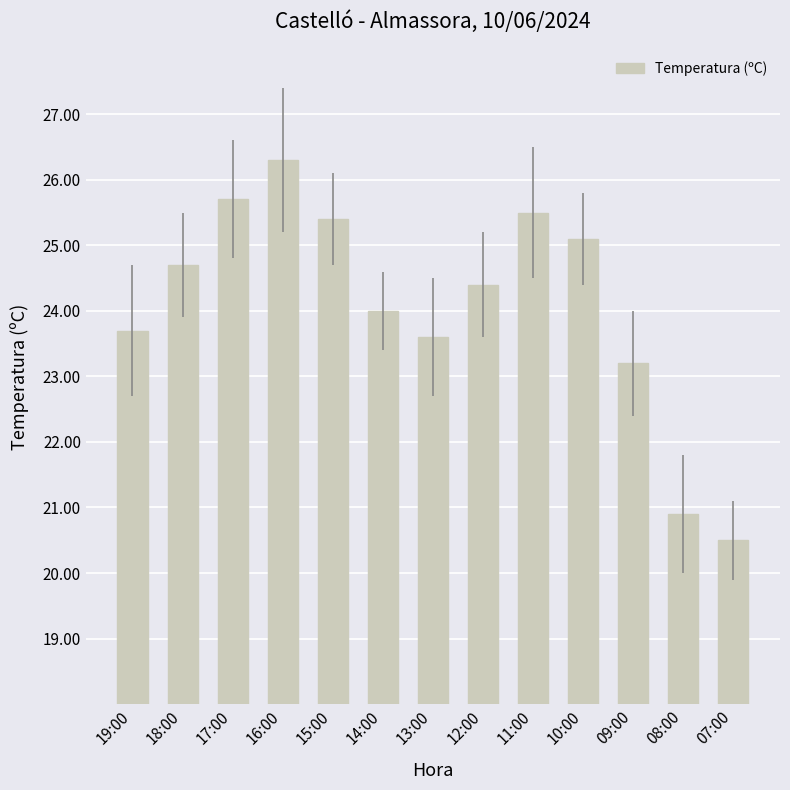

What is the difference between the values at 07:00 and 08:00?

0.4